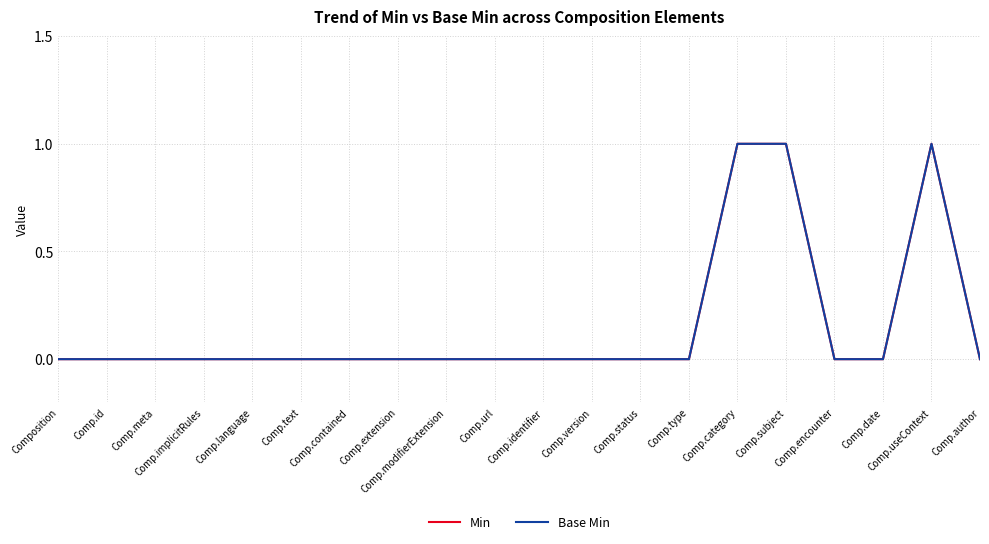

Reading right to left, extract all data points from this chart.

Min: Comp.author=0	Comp.useContext=1	Comp.date=0	Comp.encounter=0	Comp.subject=1	Comp.category=1	Comp.type=0	Comp.status=0	Comp.version=0	Comp.identifier=0	Comp.url=0	Comp.modifierExtension=0	Comp.extension=0	Comp.contained=0	Comp.text=0	Comp.language=0	Comp.implicitRules=0	Comp.meta=0	Comp.id=0	Composition=0
Base Min: Comp.author=0	Comp.useContext=1	Comp.date=0	Comp.encounter=0	Comp.subject=1	Comp.category=1	Comp.type=0	Comp.status=0	Comp.version=0	Comp.identifier=0	Comp.url=0	Comp.modifierExtension=0	Comp.extension=0	Comp.contained=0	Comp.text=0	Comp.language=0	Comp.implicitRules=0	Comp.meta=0	Comp.id=0	Composition=0